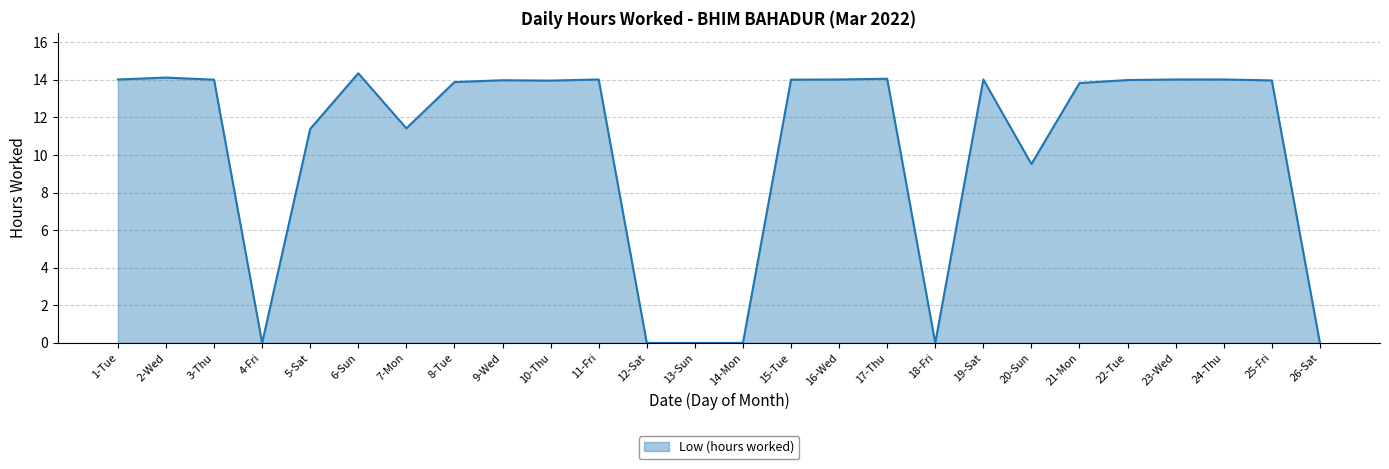

What position from the right is 4-Fri?

23